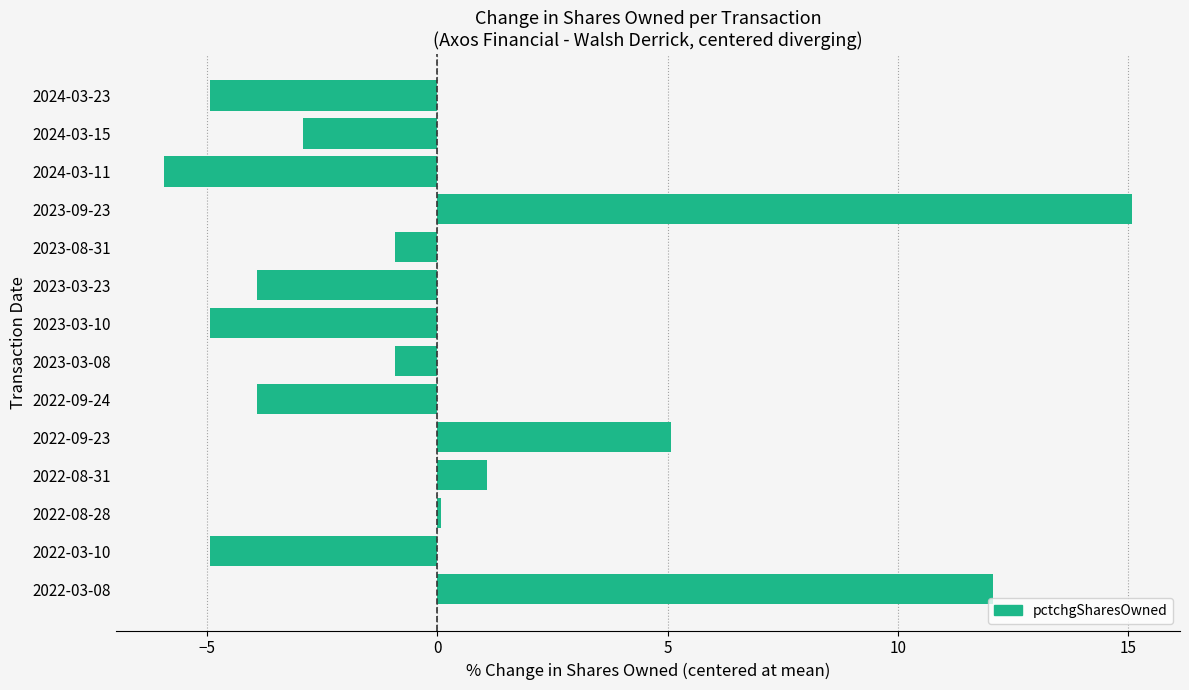

Reading top to bottom, what are all the values shown in this chart?

2024-03-23=-4.9	2024-03-15=-2.9	2024-03-11=-5.9	2023-09-23=15.1	2023-08-31=-0.9	2023-03-23=-3.9	2023-03-10=-4.9	2023-03-08=-0.9	2022-09-24=-3.9	2022-09-23=5.1	2022-08-31=1.1	2022-08-28=0.1	2022-03-10=-4.9	2022-03-08=12.1